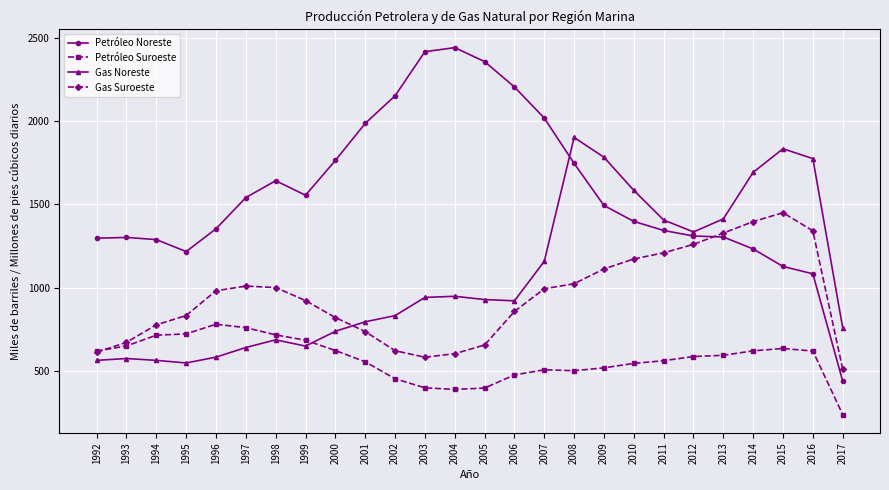

What is the difference between the highest and lowest values at 2011?

845.1